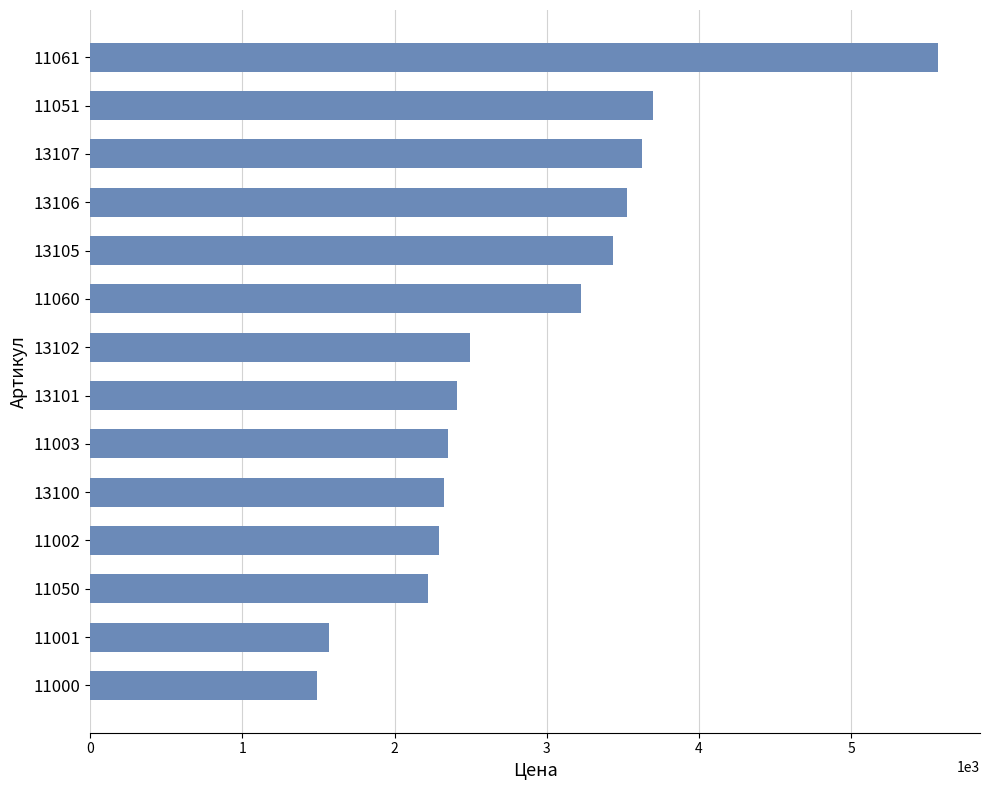

The value at 11050 is 2220. True or false?

True